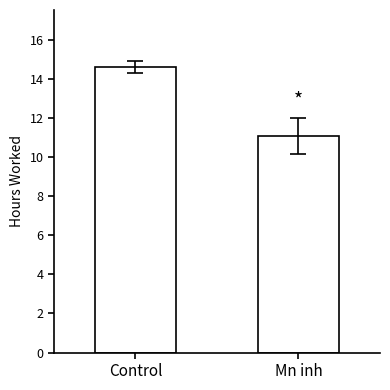

What is the label of the 2nd bar from the left?

Mn inh